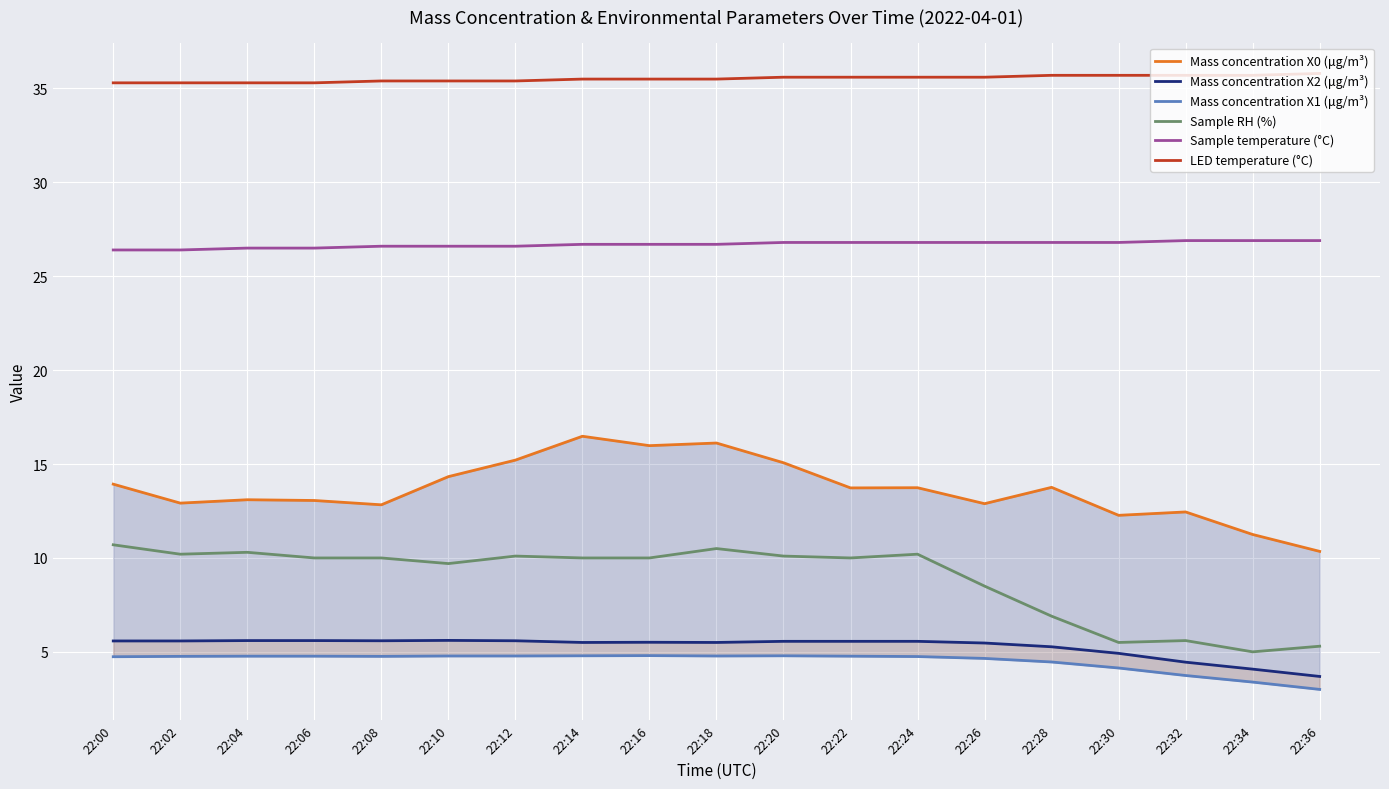

What is the difference between the second highest and second lowest values in the Mass concentration X1 (μg/m³) series?

1.4